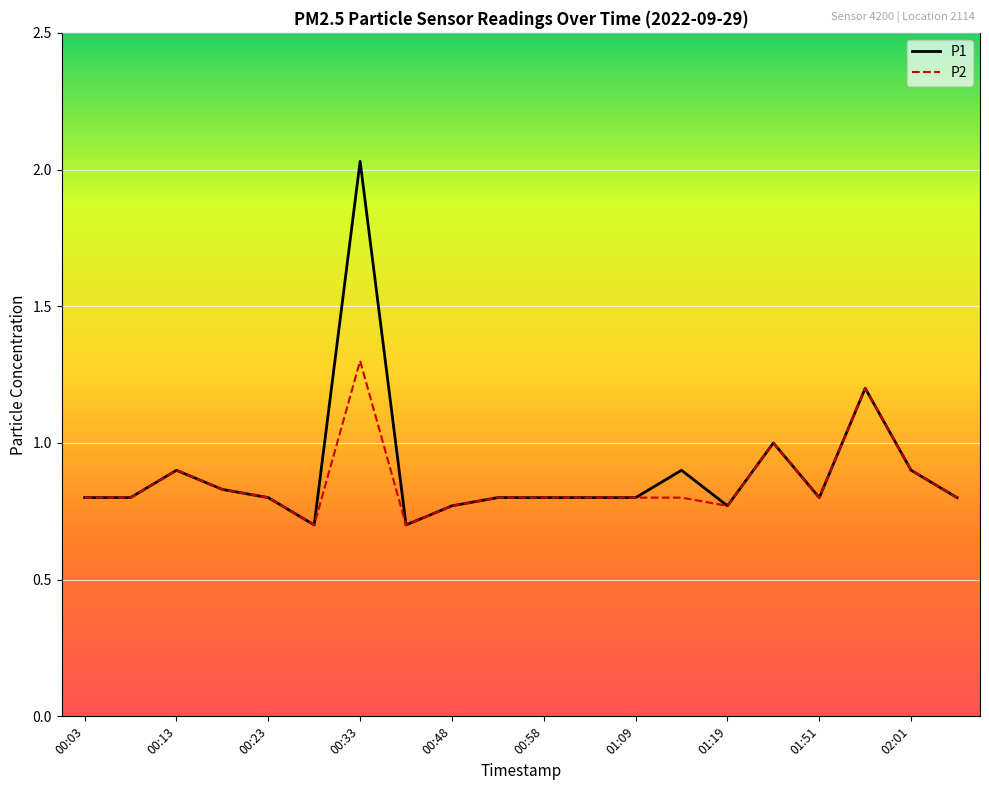

Which series has the widest spread of values?

P1